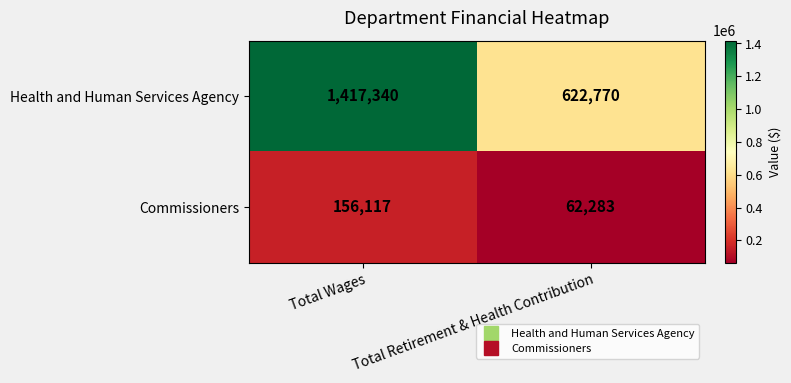

What value does the Health and Human Services Agency series have at Total Retirement & Health Contribution?

622770